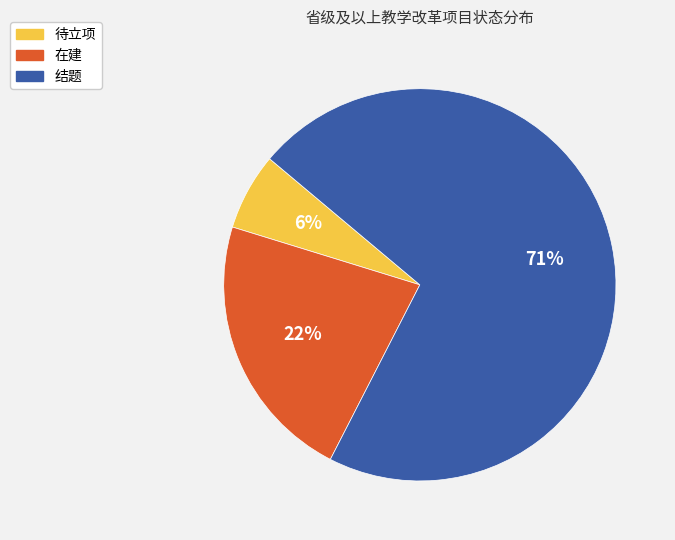

What percentage is the 待立项 slice, to the nearest percent?

6%